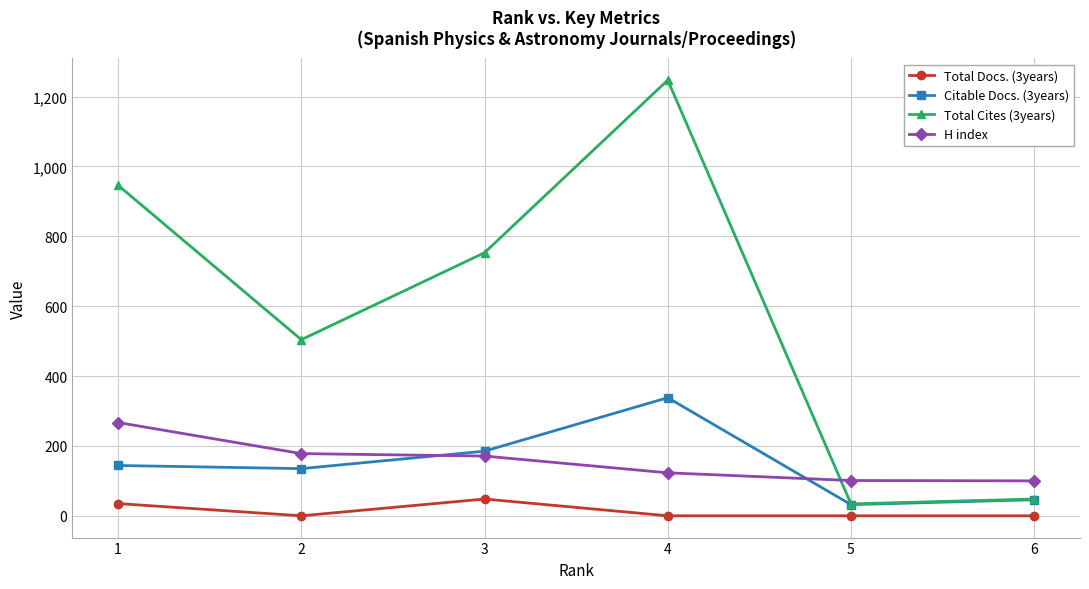

Which series has the largest total across all categories?

Total Cites (3years)